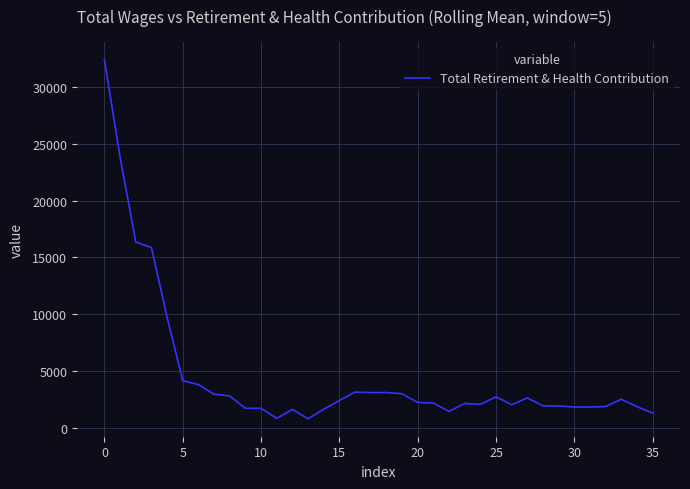

What is the smallest value displayed?

784.0